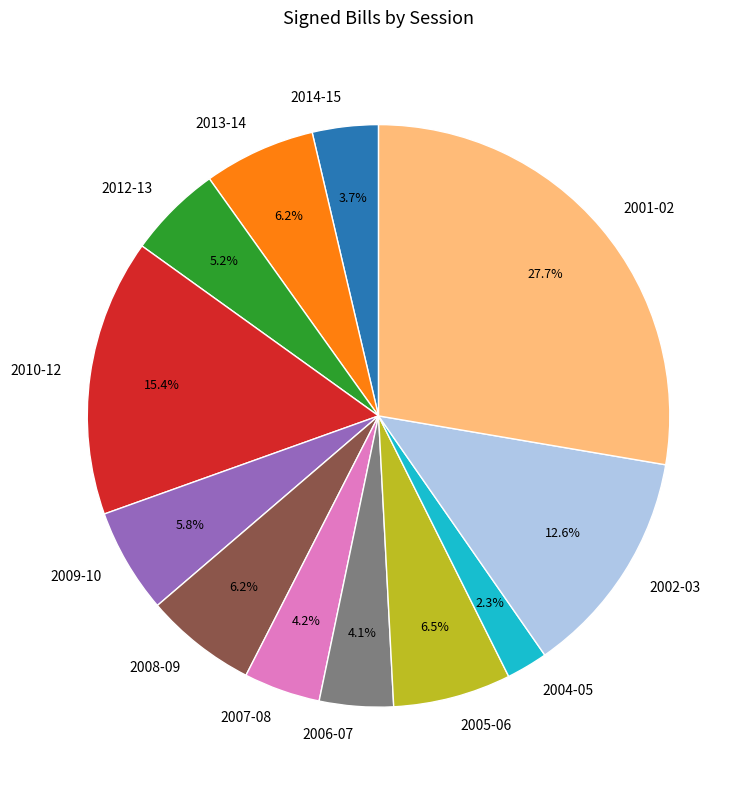

Combined, what portion of the pie is 2009-10 and 2012-13?

11.0%